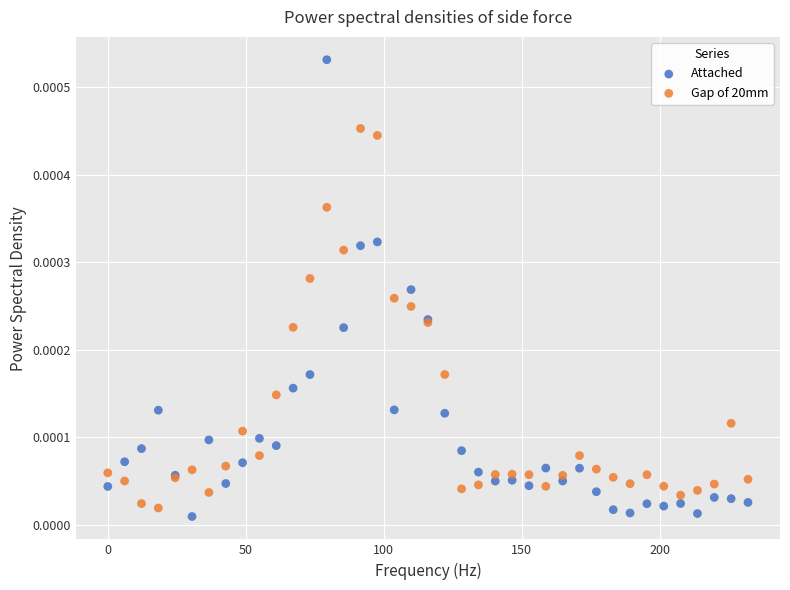

Which series has the widest spread of Y values?

Attached